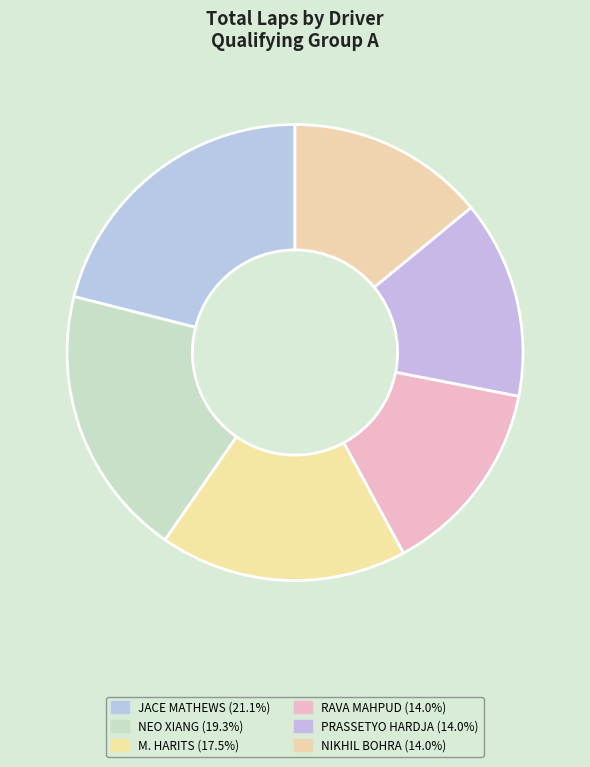

How many segments does this pie chart have?

6